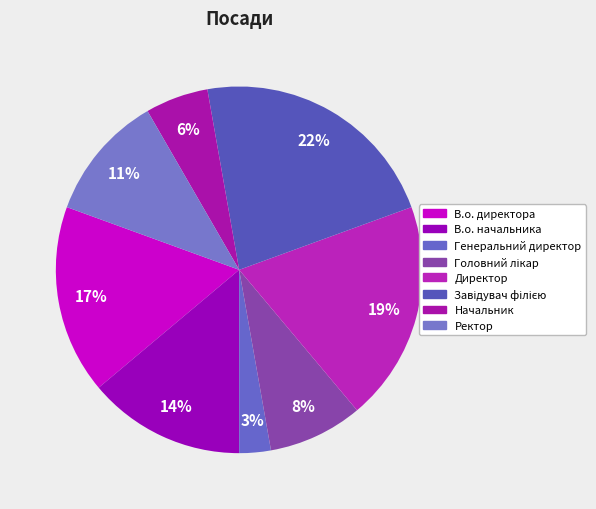

To the nearest percent, what is the difference between the largest and smallest slice percentages?

19%